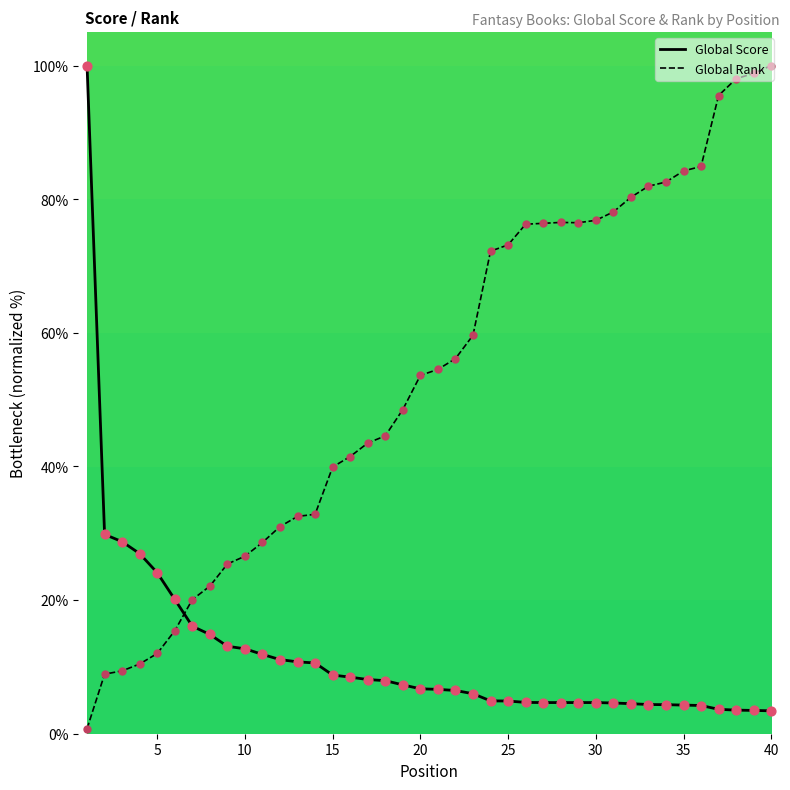

List the series in order of their overall mean, highest first.

Global Rank, Global Score